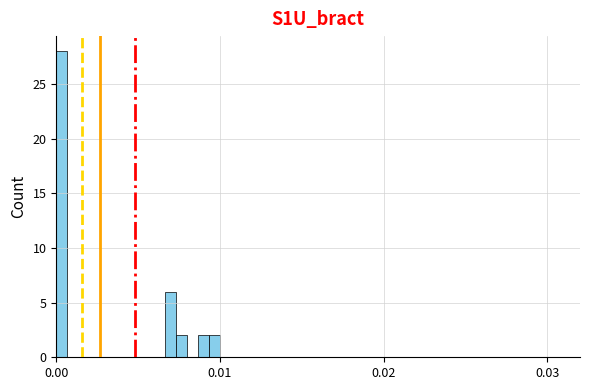

Read against the x-axis, roughly where is the centre of the tallest bar?

0.000